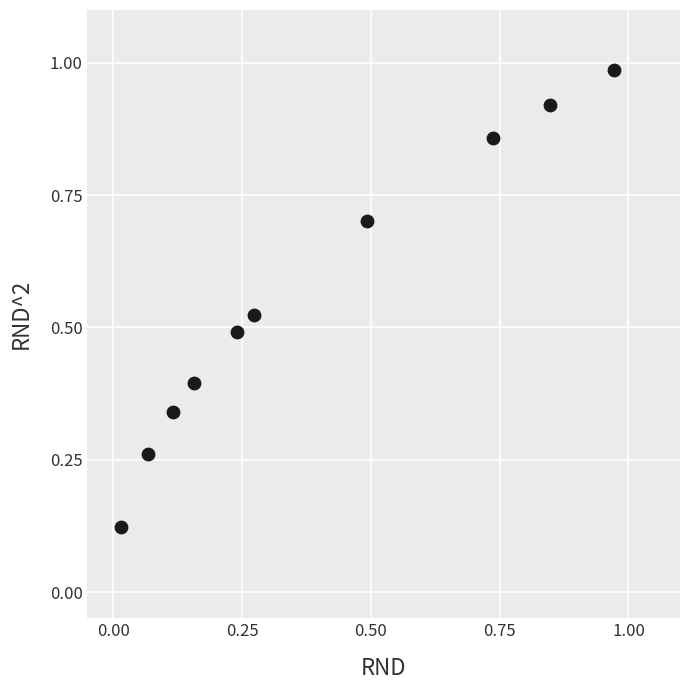

What is the average Y value?

0.6